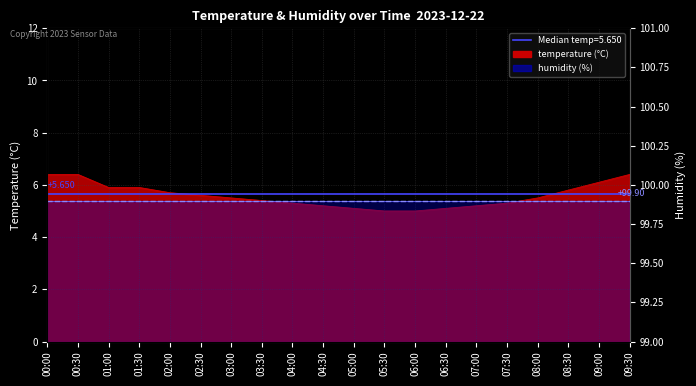

List the labels in order of value, smallest first.

05:30, 06:00, 05:00, 06:30, 04:30, 07:00, 04:00, 07:30, 03:30, 03:00, 08:00, 02:30, 02:00, 08:30, 01:00, 01:30, 09:00, 00:00, 00:30, 09:30